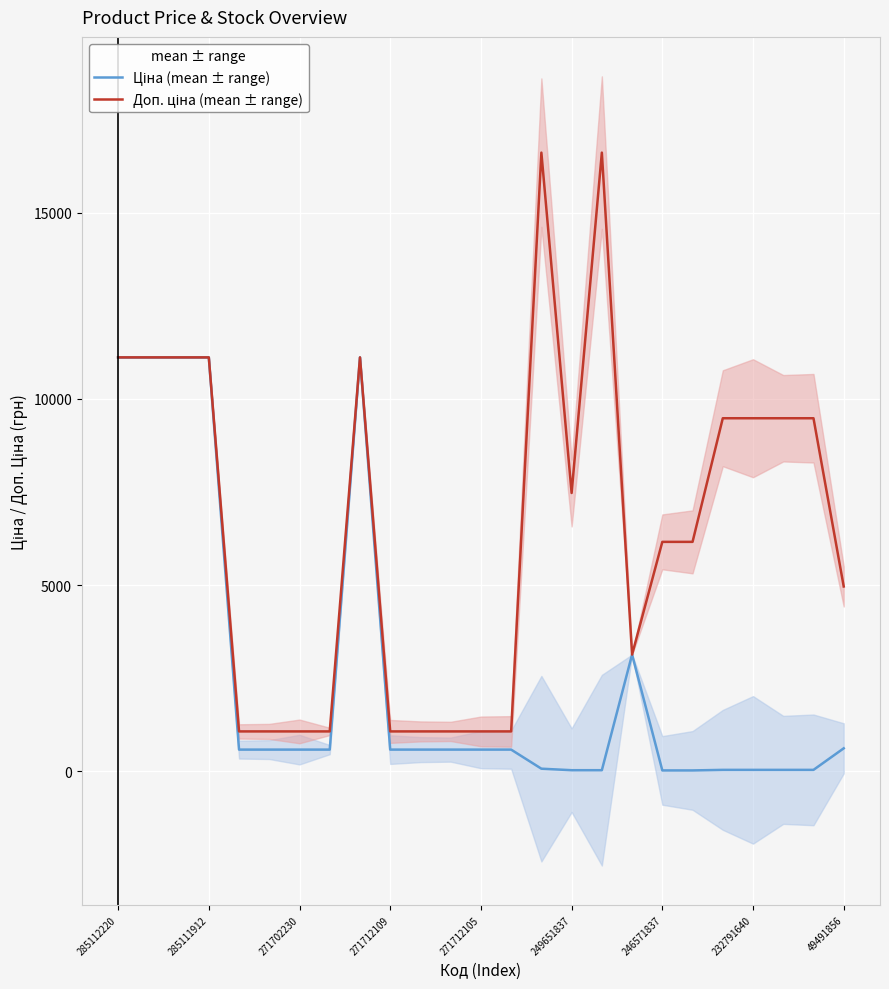

Which category has the lowest value in the Доп. ціна (mean ± range) series?

271712105